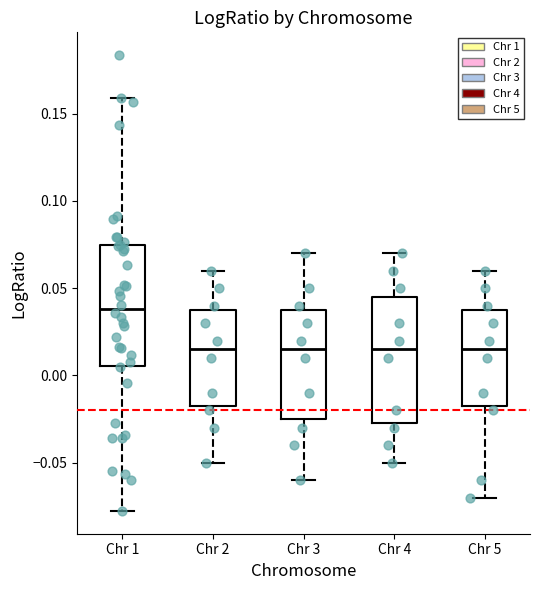

Where is the lower edge of the box for Chr 4 on the y-axis? The values are not printed on the chart, so give them approximately, as read against the axis.

-0.025